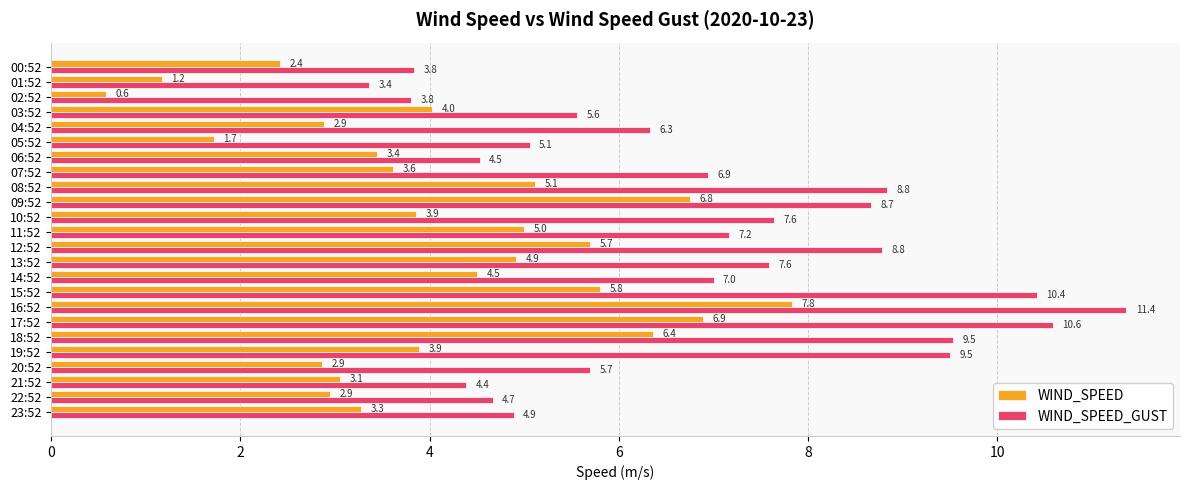

Is it true that WIND_SPEED_GUST equals 8.8 at 12:52?

True